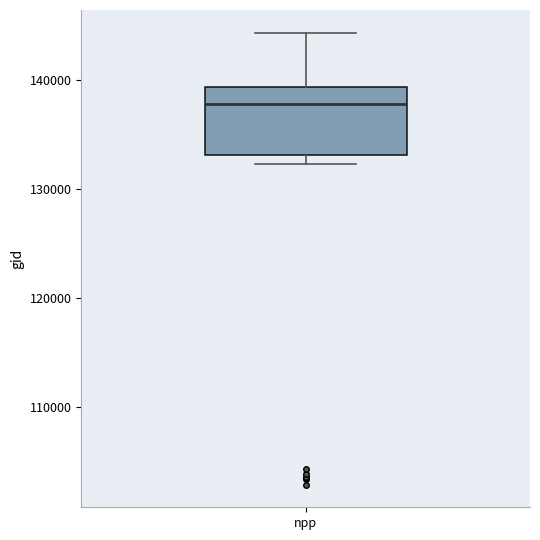

Where does the median line of the box for npp sit on the y-axis? The values are not printed on the chart, so give them approximately, as read against the axis.

138000